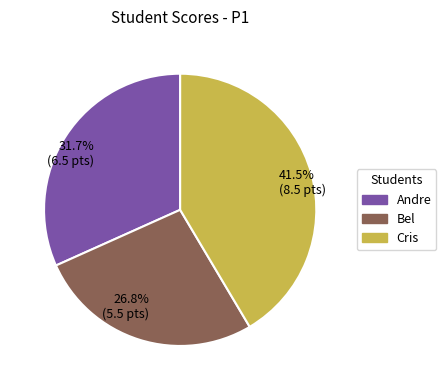

Approximately how many times larger is the value at Cris compared to Bel?

1.5